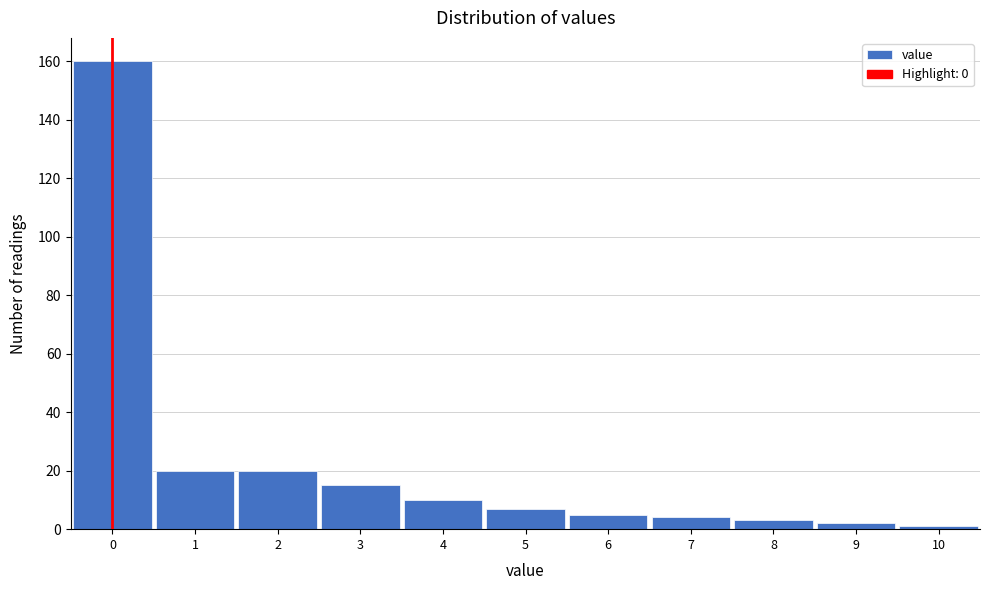

Reading left to right, list every bar in this chart as the range it spans on the x-axis followed by its height. The values are not printed on the chart, so give them approximately, as read against the axis.

-0.5 to 0.5: 160
0.5 to 1.5: 20
1.5 to 2.5: 20
2.5 to 3.5: 16
3.5 to 4.5: 10
4.5 to 5.5: 8
5.5 to 6.5: 6
6.5 to 7.5: 4
7.5 to 8.5: 4
8.5 to 9.5: 2
9.5 to 10.5: under 2